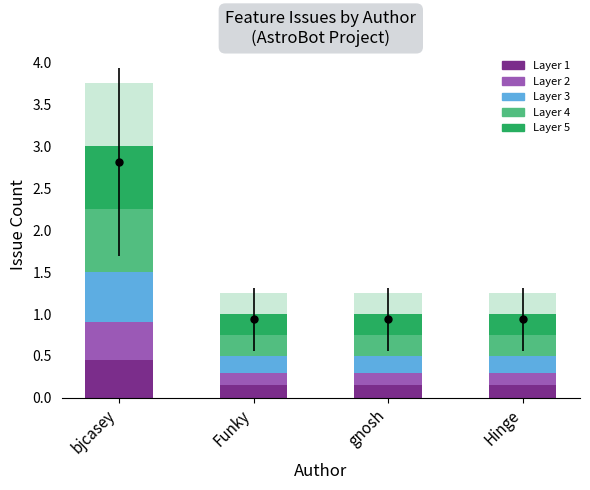

What is the approximate value of Layer 5 at bjcasey?

0.8